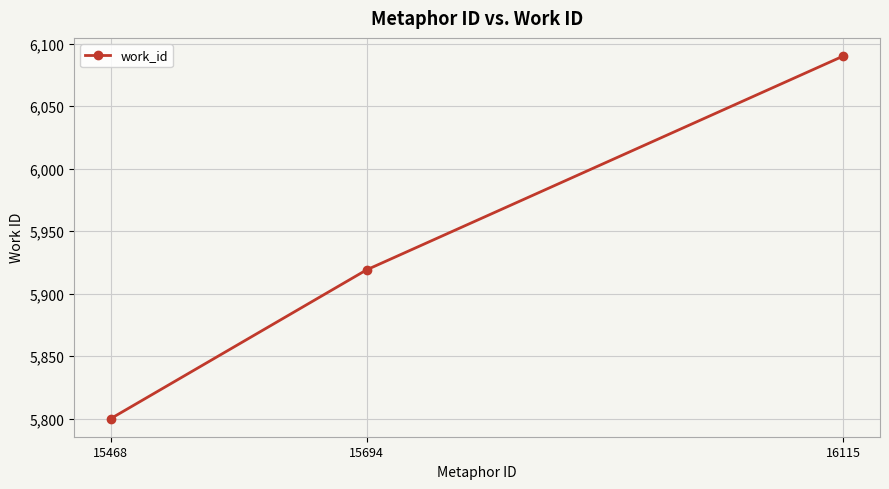

What is the average value?

5936